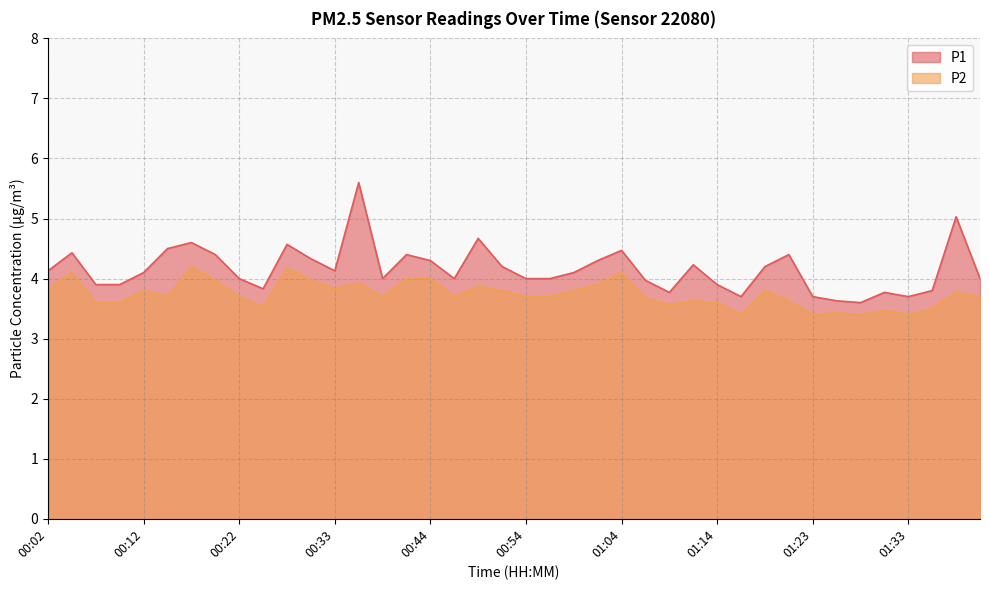

At which label is P1 closest to 4?

00:22